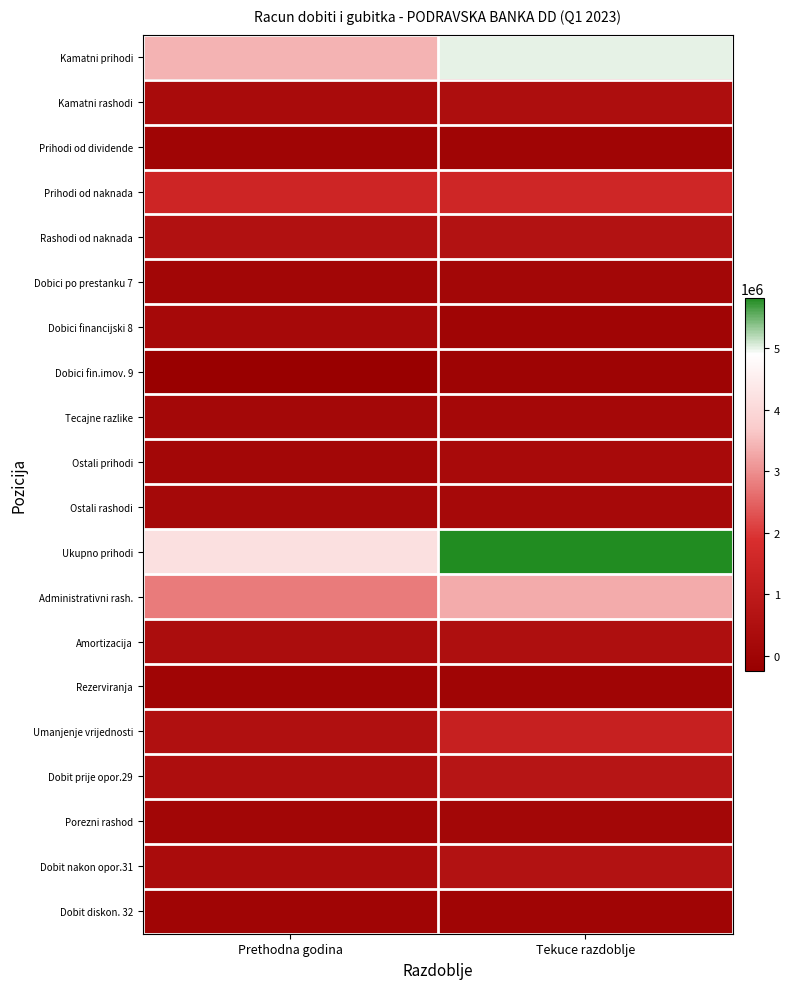

What is the difference between the highest and lowest values at Tekuce razdoblje?

5867751